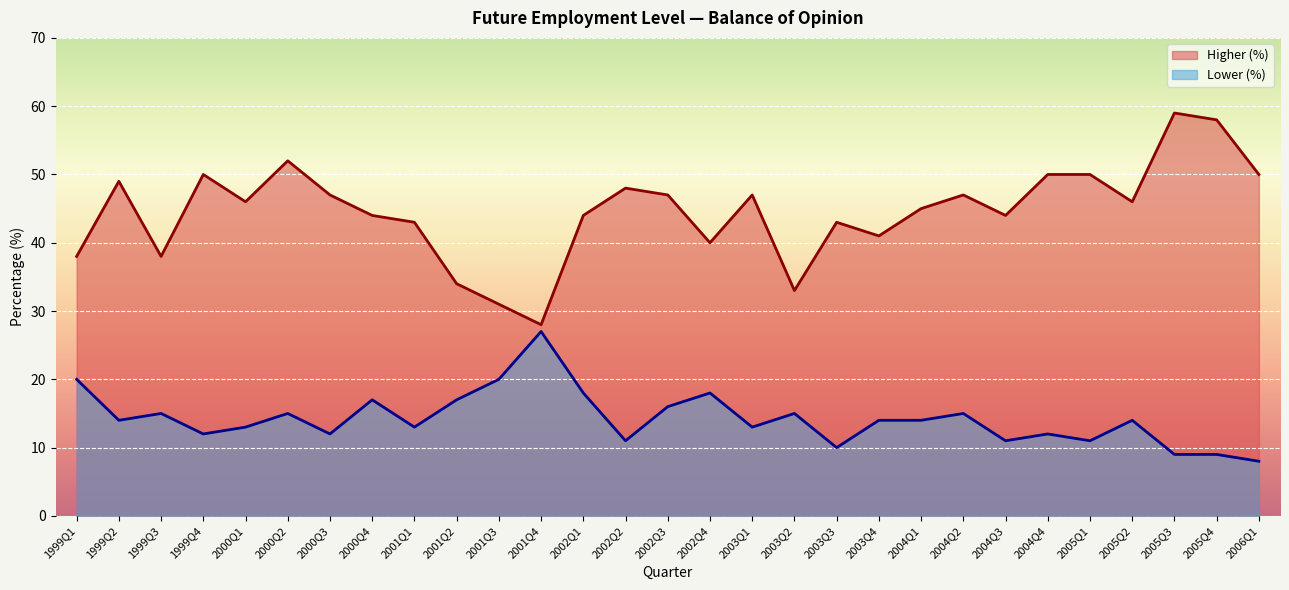

Between 2001Q4 and 2002Q2, which series saw the biggest shift?

Higher (%)